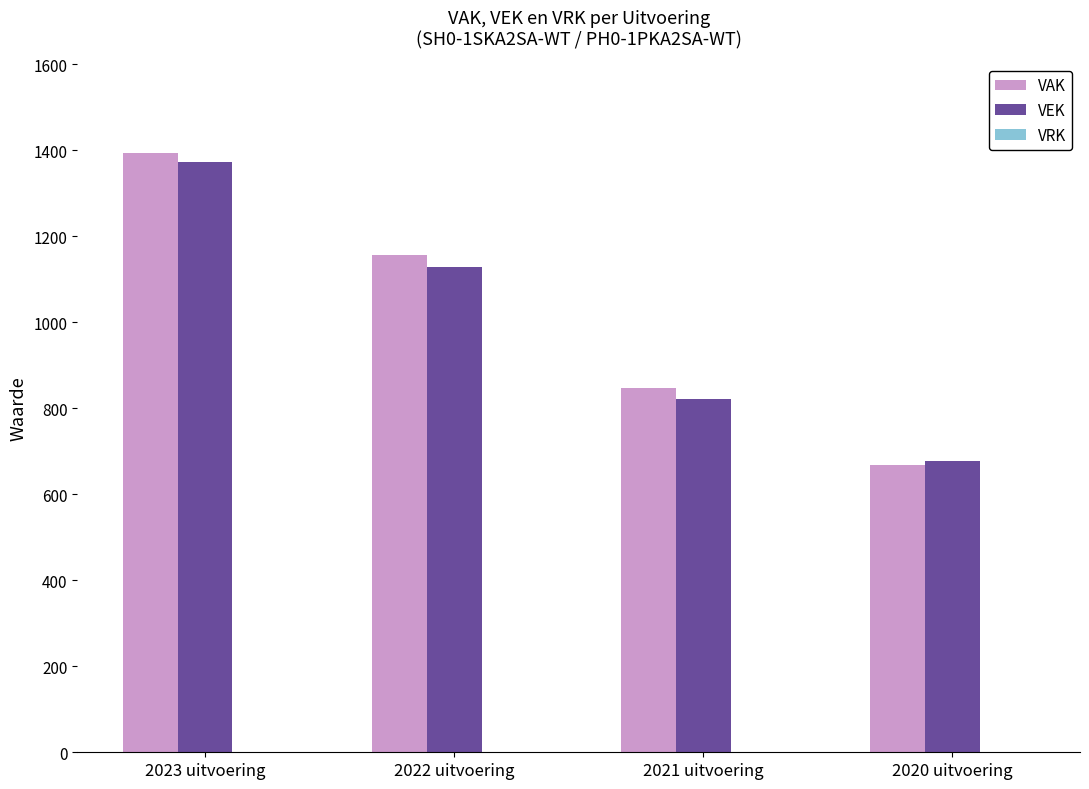

What is the difference between the highest and lowest values at 2022 uitvoering?

28